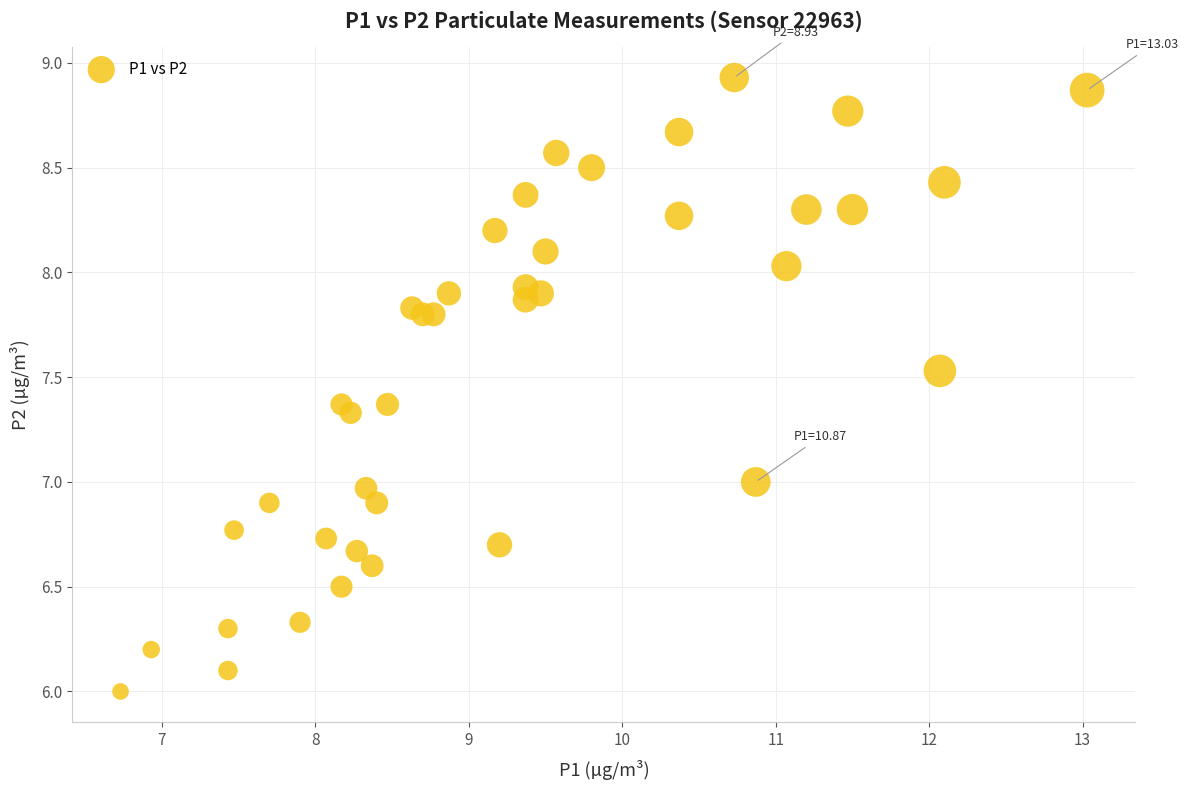

What is the range of X values (max minus min)?

6.3